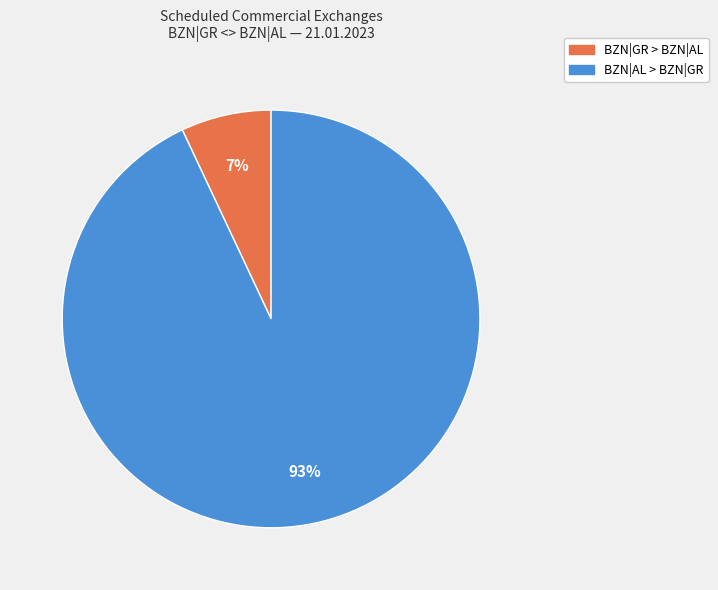

Is there a majority slice in this chart?

Yes